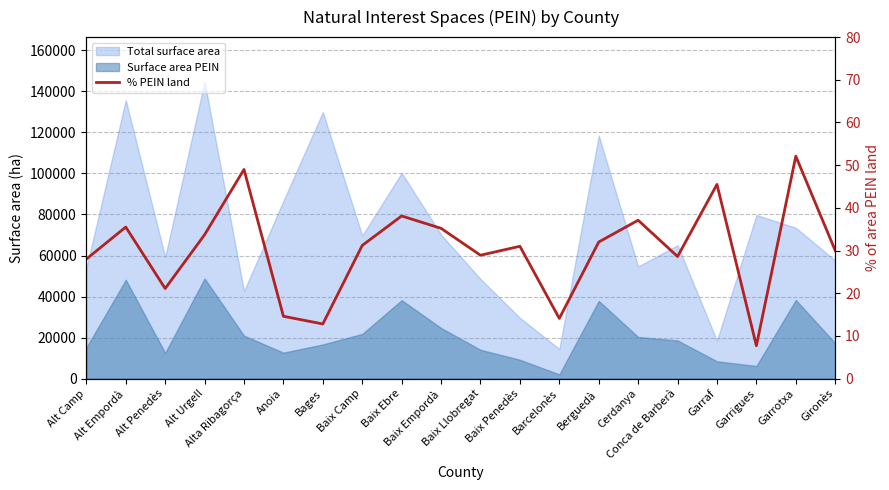

How many interior local peaks (higher than both neighbors) does the data have?

7